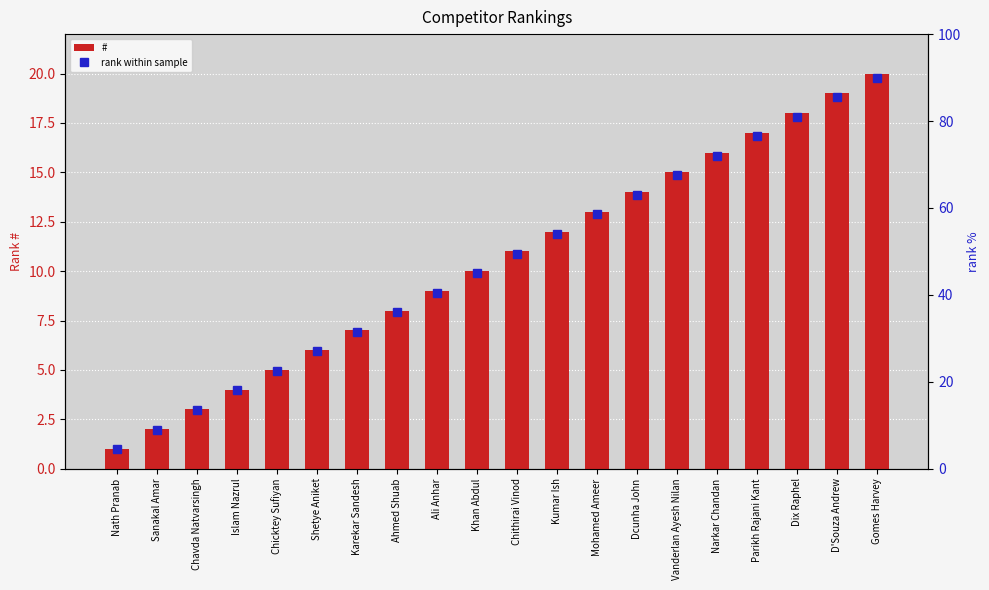

Where is rank within sample nearest to the value 47?

Khan Abdul